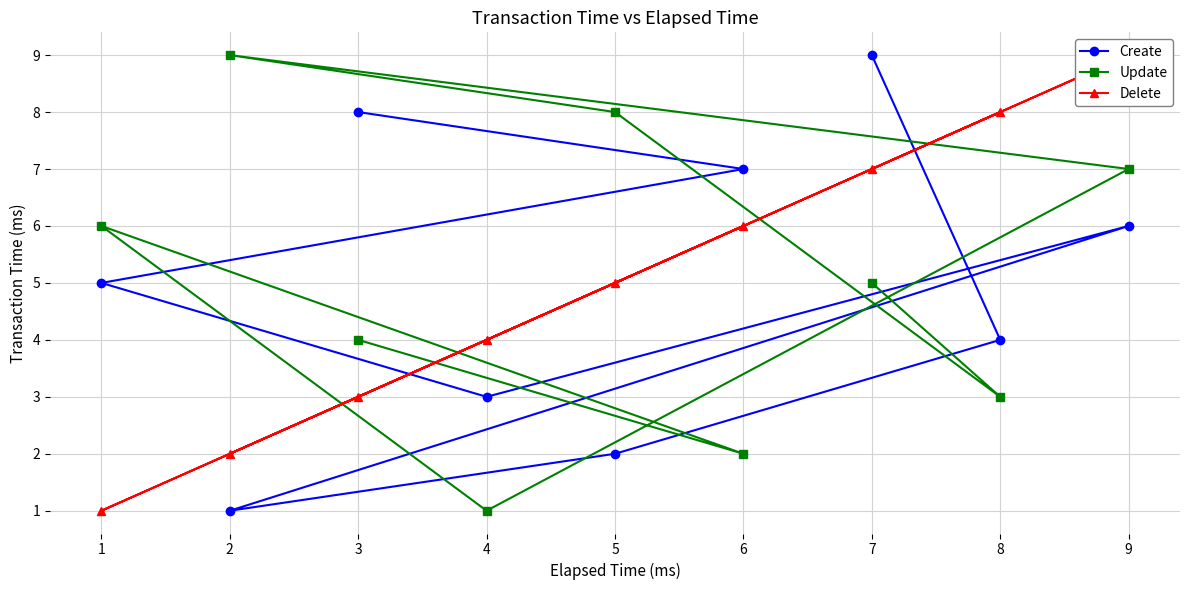

How many intersections are there between Create and Update?

4